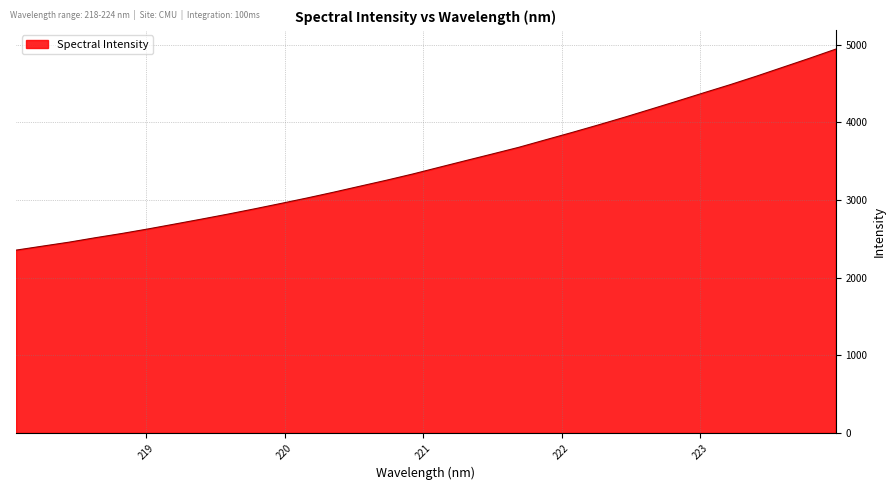

What is the smallest value displayed?

2353.8